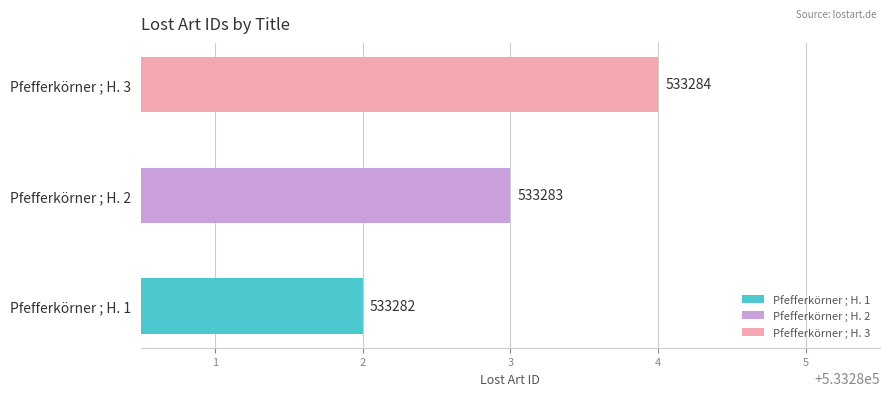

What is the minimum value shown in the chart?

533282